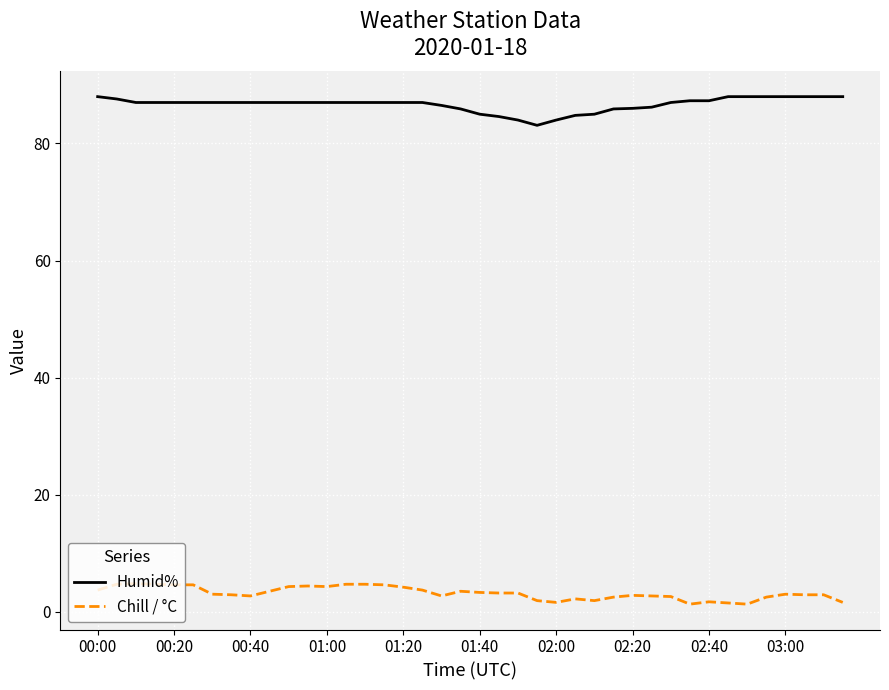

What is the average value of the Humid% series?

86.7